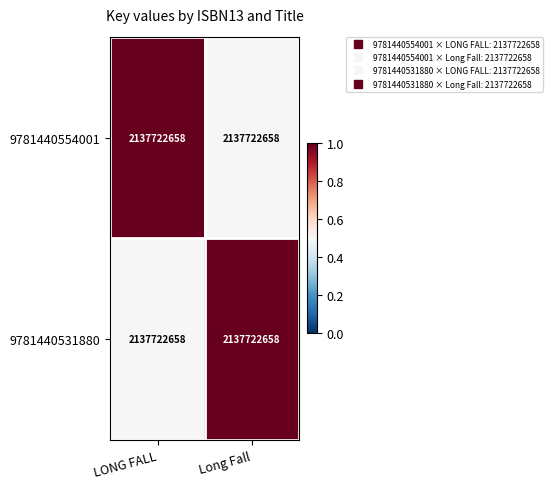

Which series has the largest total across all categories?

9781440554001